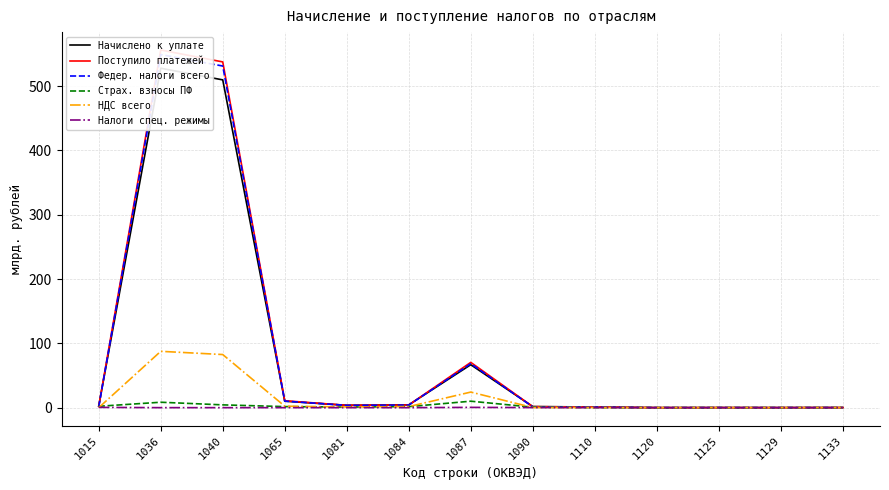

Reading left to right, transcribe all the data shown in this chart.

Начислено к уплате: 1015=2.4	1036=527.9	1040=509.8	1065=10.0	1081=3.6	1084=4.4	1087=66.8	1090=1.7	1110=1.0	1120=0.0	1125=0.1	1129=0.1	1133=0.1
Поступило платежей: 1015=2.1	1036=556.3	1040=537.7	1065=10.7	1081=3.6	1084=4.1	1087=70.4	1090=1.5	1110=1.0	1120=0.0	1125=0.1	1129=0.1	1133=0.1
Федер. налоги всего: 1015=1.4	1036=549.2	1040=531.4	1065=10.2	1081=3.5	1084=4.0	1087=68.4	1090=1.3	1110=1.0	1120=0.0	1125=0.1	1129=0.1	1133=0.1
Страх. взносы ПФ: 1015=2.1	1036=8.4	1040=4.3	1065=1.6	1081=0.9	1084=1.6	1087=10.0	1090=0.8	1110=0.1	1120=0.0	1125=0.0	1129=0.0	1133=0.0
НДС всего: 1015=-0.0	1036=87.6	1040=82.6	1065=2.3	1081=1.1	1084=1.7	1087=24.2	1090=0.2	1110=0.2	1120=0.0	1125=0.0	1129=0.0	1133=0.1
Налоги спец. режимы: 1015=0.4	1036=0.0	1040=0.0	1065=0.0	1081=0.0	1084=0.0	1087=0.4	1090=0.1	1110=0.0	1120=0.0	1125=0.0	1129=0.0	1133=0.0